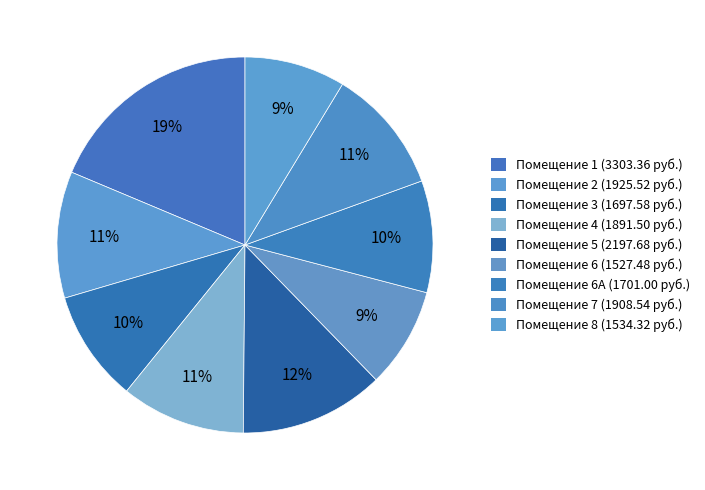

How many segments does this pie chart have?

9